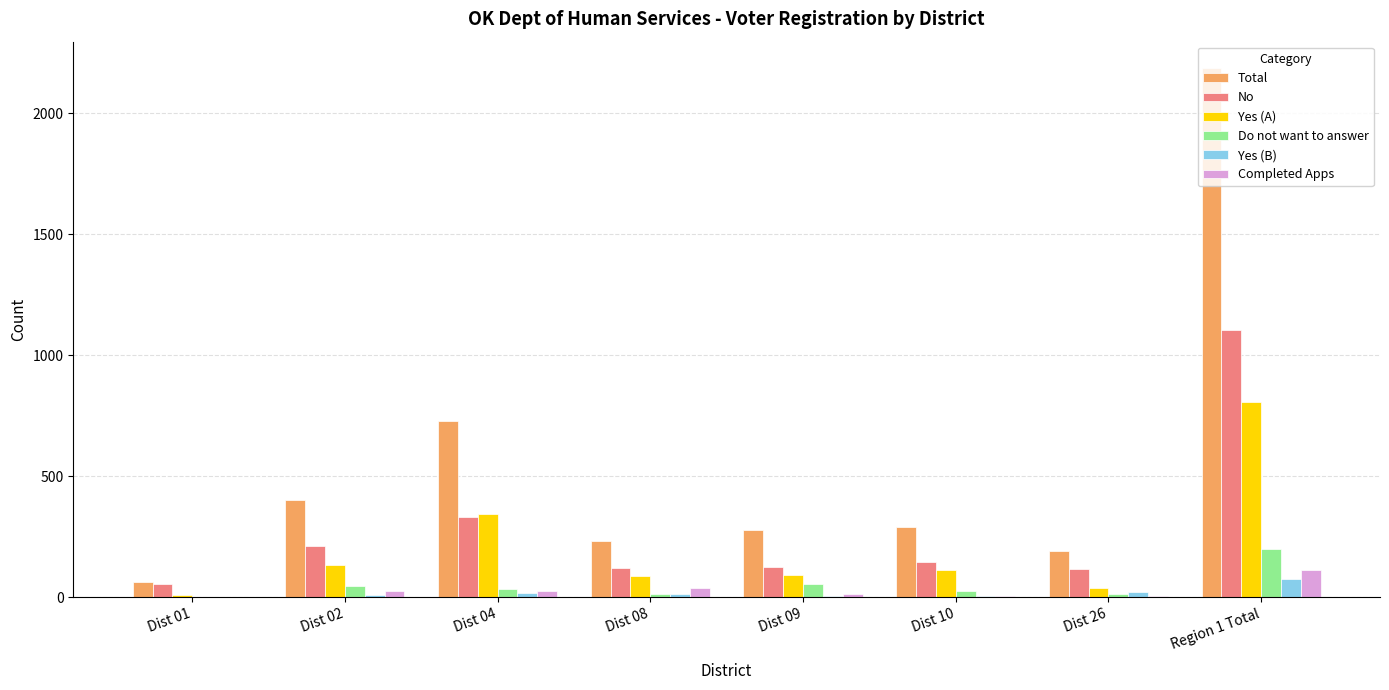

What is the sum of the Yes (A) values at Dist 08 and Region 1 Total?

894